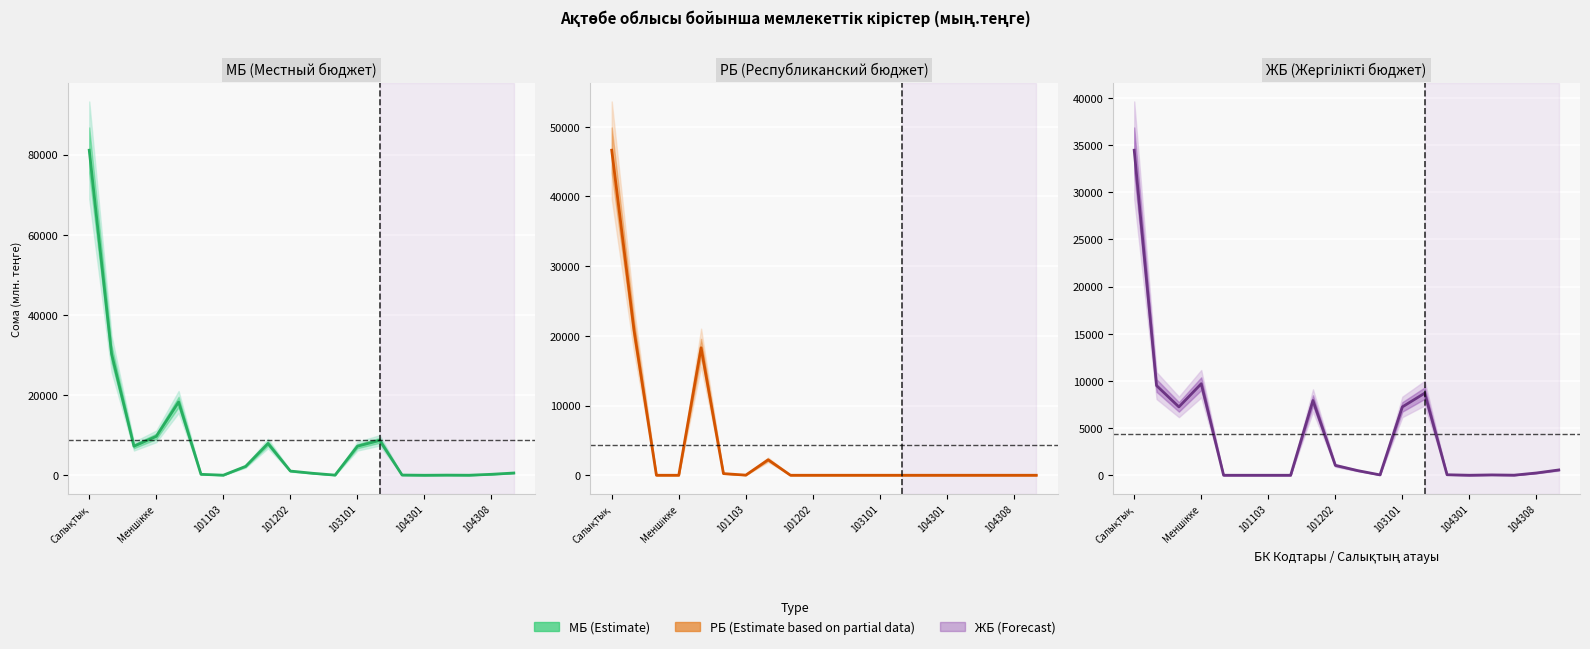

Where does the МБ (Местный бюджет) series first go above 1049?

Салықтық